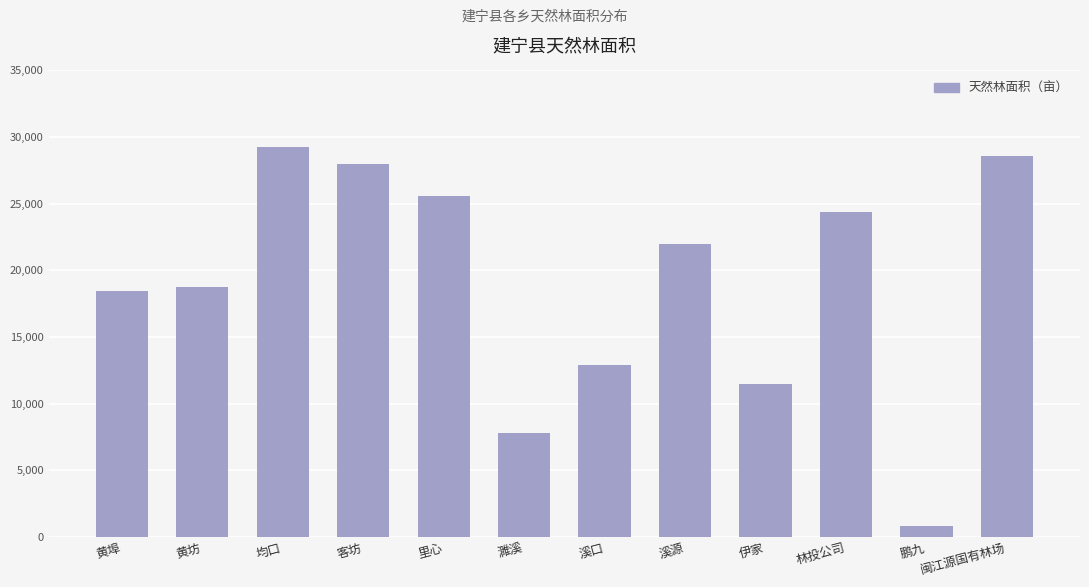

What is the change in value from 溪口 to 闽江源国有林场?

+15711